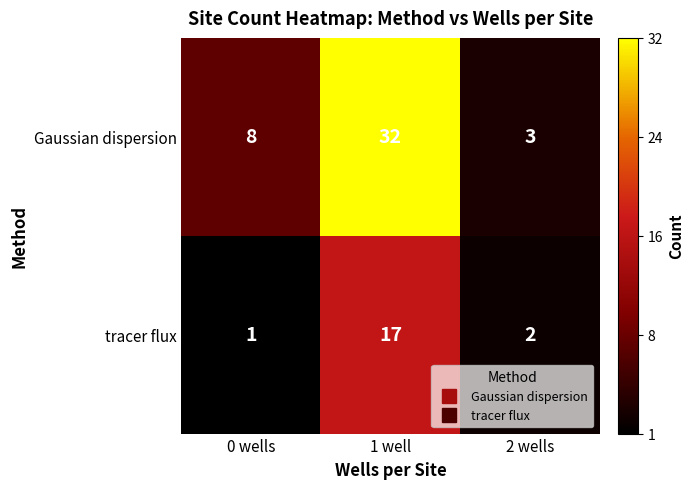

At which label does Gaussian dispersion reach its peak?

1 well